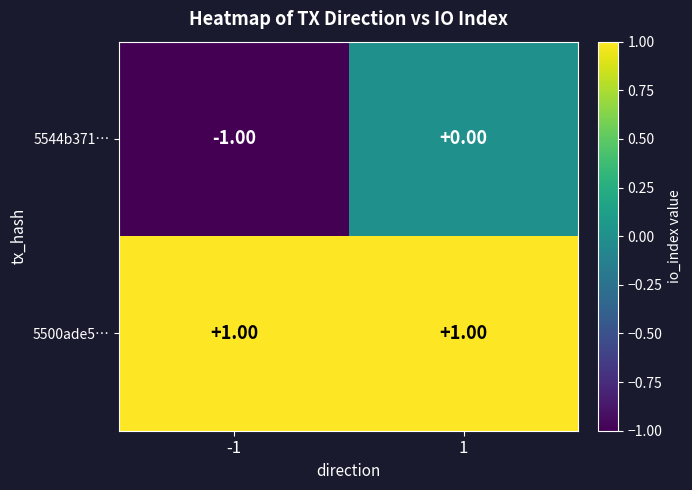

Which series has the largest range (max minus min)?

5544b371…